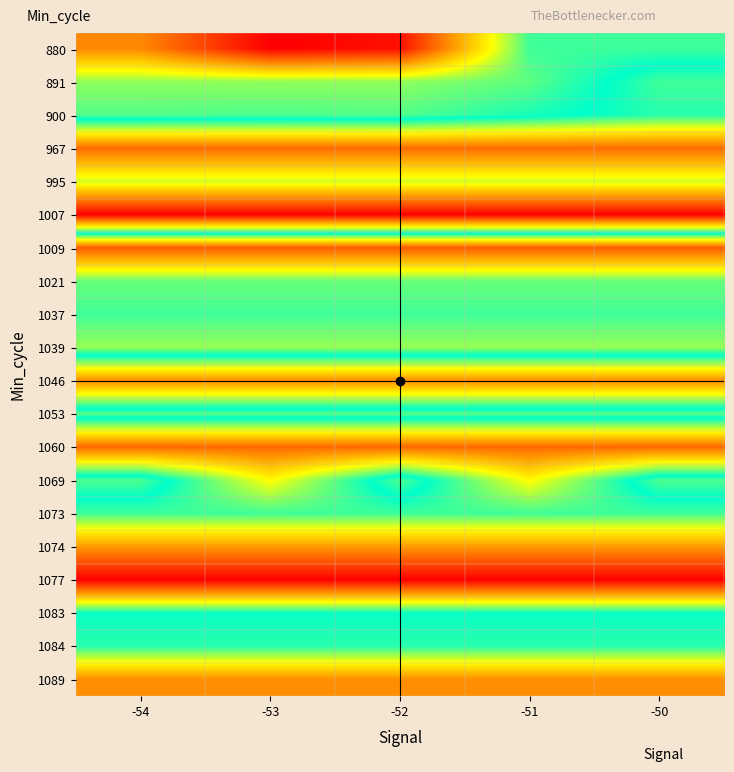

Reading left to right, transcribe all the data shown in this chart.

880: -54=100485.9	-53=100461.3	-52=100464.3	-51=100524.2	-50=100524.4
891: -54=100517.1	-53=100517.1	-52=100517.1	-51=100521.5	-50=100535.5
900: -54=100522.7	-53=100522.9	-52=100522.7	-51=100527.7	-50=100533.3
967: -54=100579.0	-53=100579.0	-52=100579.0	-51=100579.0	-50=100579.0
995: -54=100548.6	-53=100548.6	-52=100548.6	-51=100548.6	-50=100548.6
1007: -54=100598.4	-53=100598.4	-52=100598.4	-51=100598.4	-50=100598.4
1009: -54=100477.9	-53=100477.9	-52=100477.9	-51=100477.9	-50=100477.9
1021: -54=100520.6	-53=100520.6	-52=100520.6	-51=100520.6	-50=100520.6
1037: -54=100524.2	-53=100524.2	-52=100524.2	-51=100524.2	-50=100524.2
1039: -54=100516.4	-53=100516.4	-52=100516.4	-51=100516.4	-50=100516.4
1046: -54=100573.2	-53=100573.2	-52=100573.2	-51=100573.2	-50=100573.2
1053: -54=100522.2	-53=100522.2	-52=100522.2	-51=100522.2	-50=100522.2
1060: -54=100579.6	-53=100579.6	-52=100579.6	-51=100579.6	-50=100579.6
1069: -54=100522.9	-53=100553.5	-52=100522.9	-51=100553.5	-50=100522.9
1073: -54=100535.5	-53=100535.5	-52=100535.5	-51=100535.5	-50=100535.5
1074: -54=100570.8	-53=100570.8	-52=100570.8	-51=100570.8	-50=100570.8
1077: -54=100598.5	-53=100598.5	-52=100598.5	-51=100598.5	-50=100598.5
1083: -54=100530.7	-53=100530.7	-52=100530.7	-51=100530.7	-50=100530.7
1084: -54=100533.3	-53=100533.3	-52=100533.3	-51=100533.3	-50=100533.3
1089: -54=100572.8	-53=100572.8	-52=100572.8	-51=100572.8	-50=100572.8